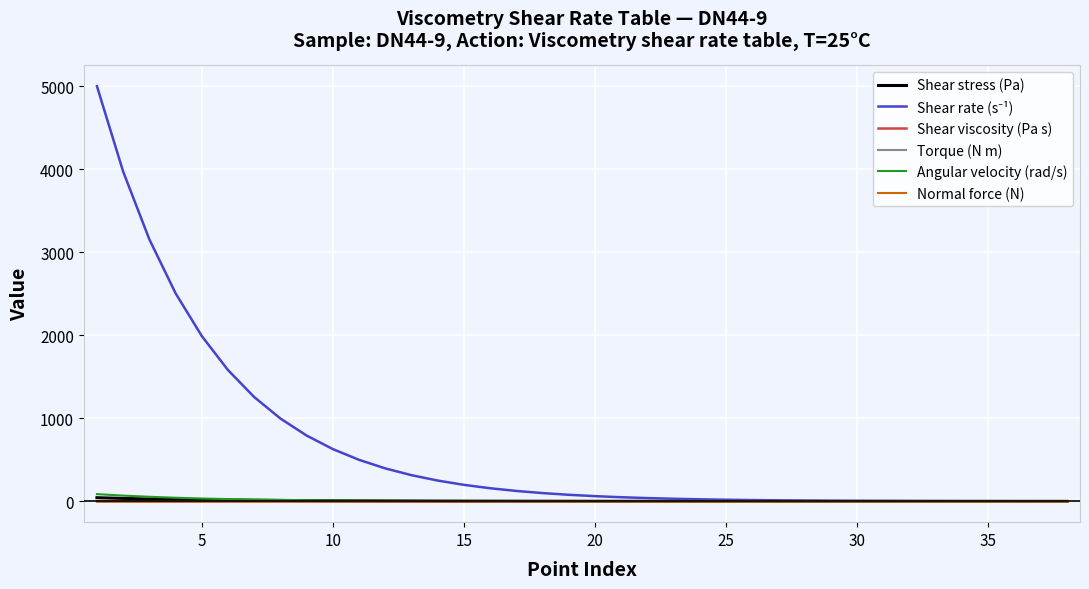

What is the greatest value displayed?

5000.0